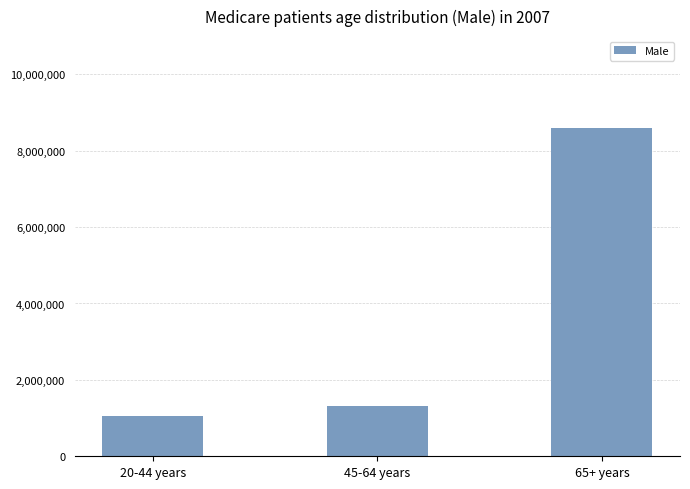

What is the label of the 2nd bar from the left?

45-64 years